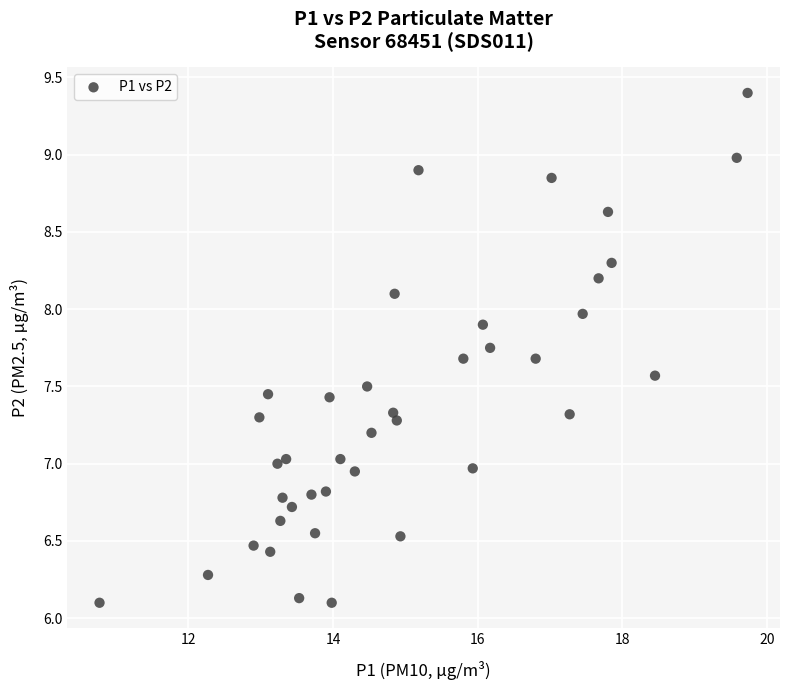

What is the range of X values (max minus min)?

9.0